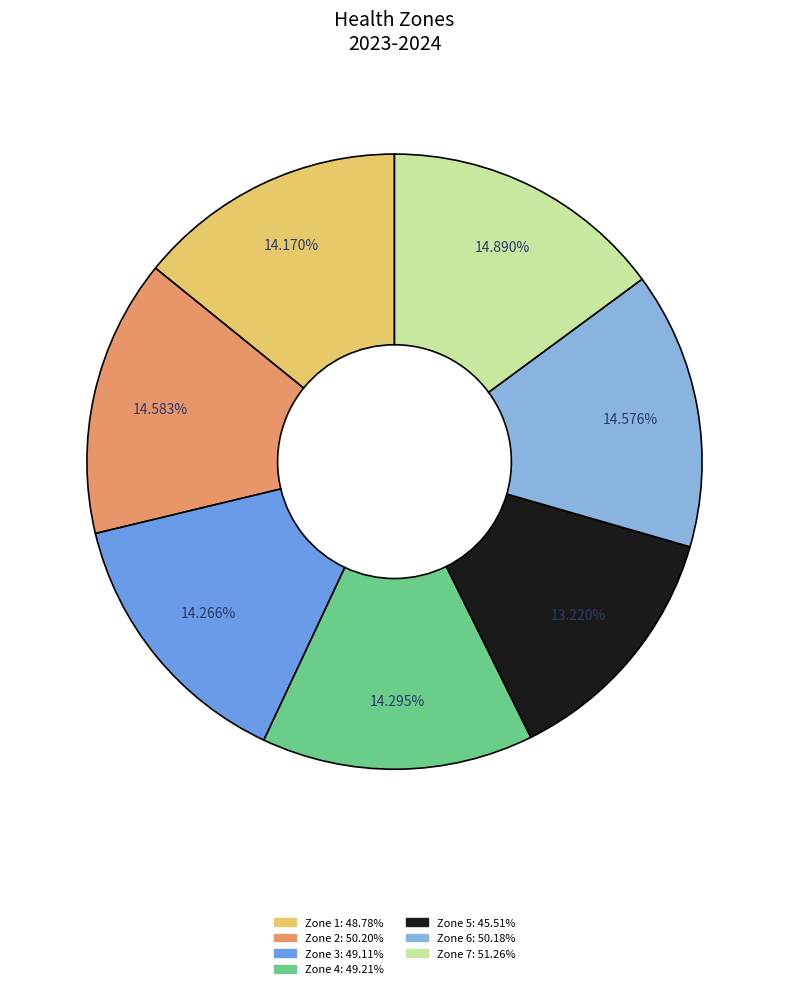

Is there a majority slice in this chart?

No